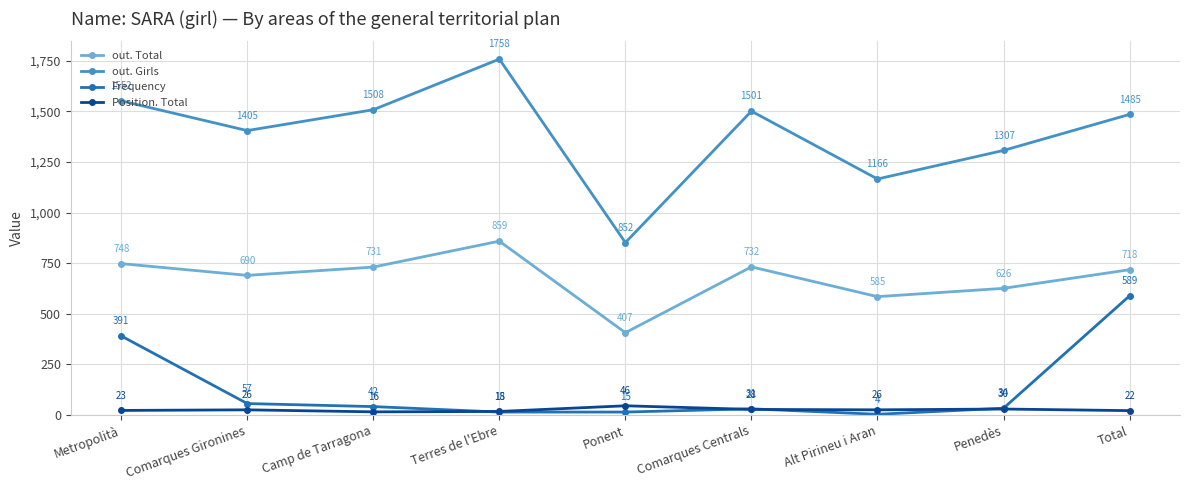

At which category is the sum across all series the highest?

Total